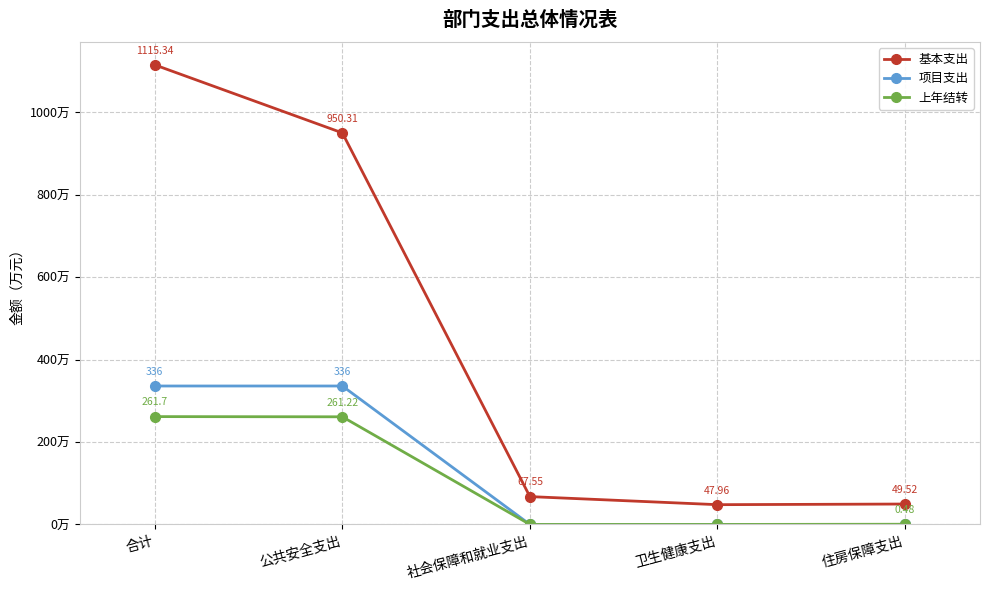

At which label does 上年结转 reach its peak?

合计